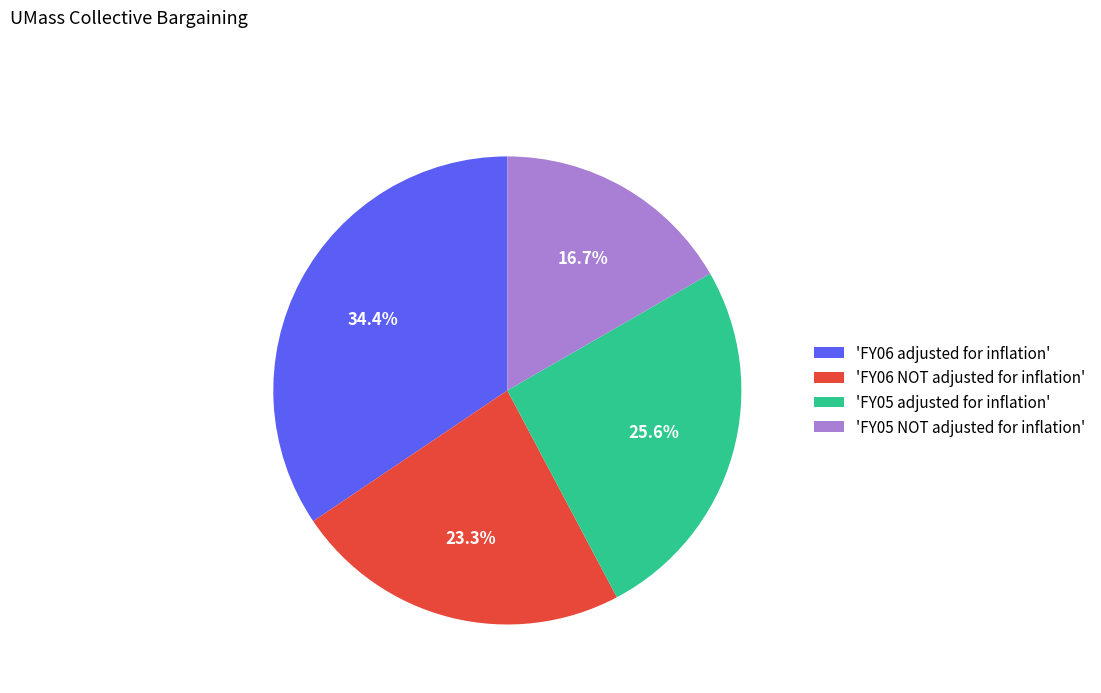

Which has a higher value, 'FY06 NOT adjusted for inflation' or 'FY06 adjusted for inflation'?

'FY06 adjusted for inflation'